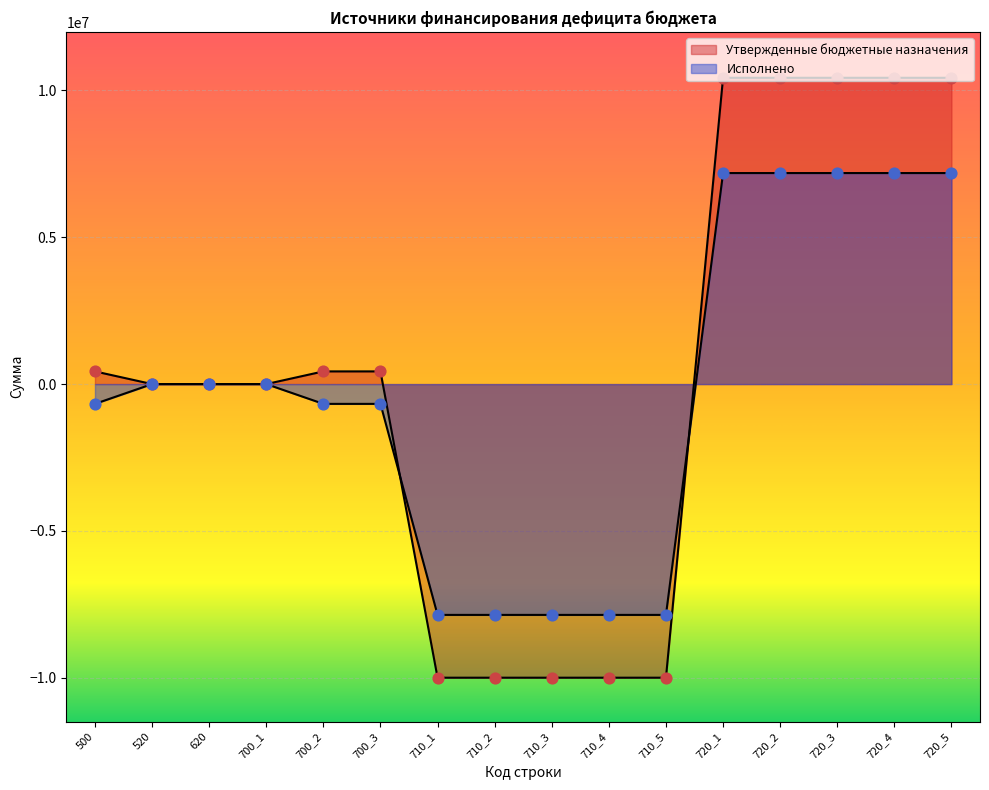

At which category is the sum across all series the highest?

720_1